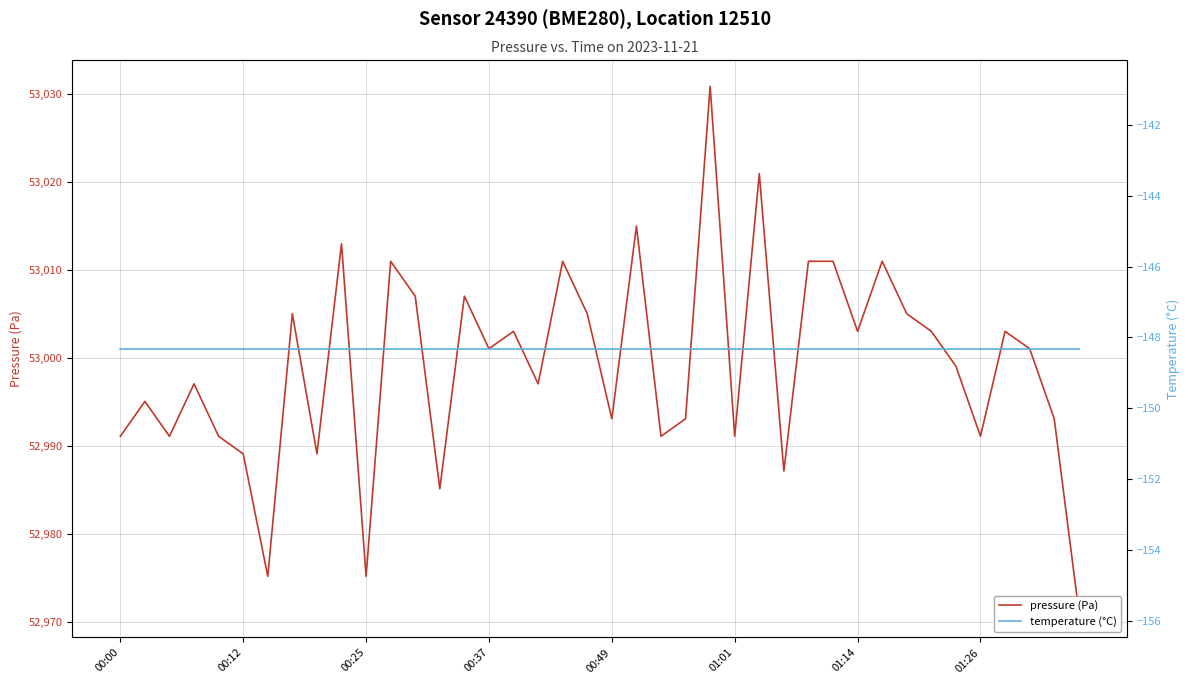

Is the value of temperature (°C) at 12 greater than the value of pressure (Pa) at 27?

No